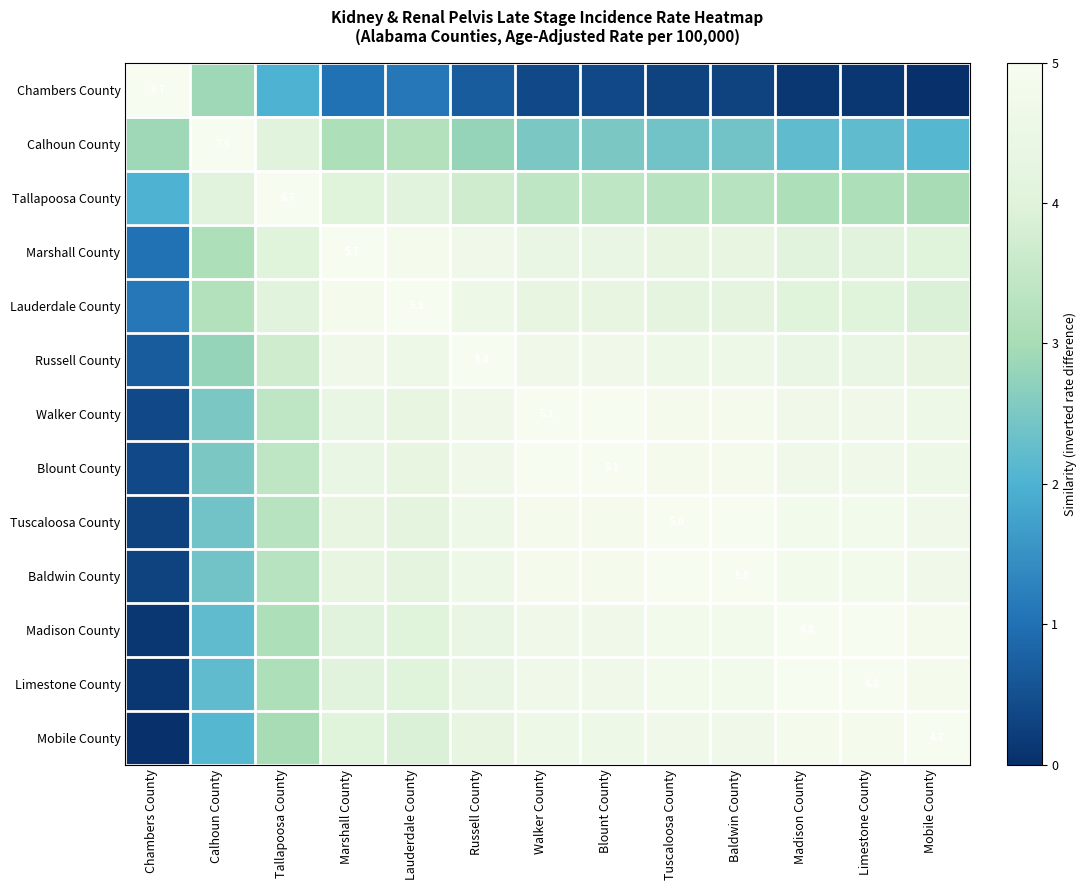

What is the difference between the Lauderdale County values at Calhoun County and Mobile County?

0.7